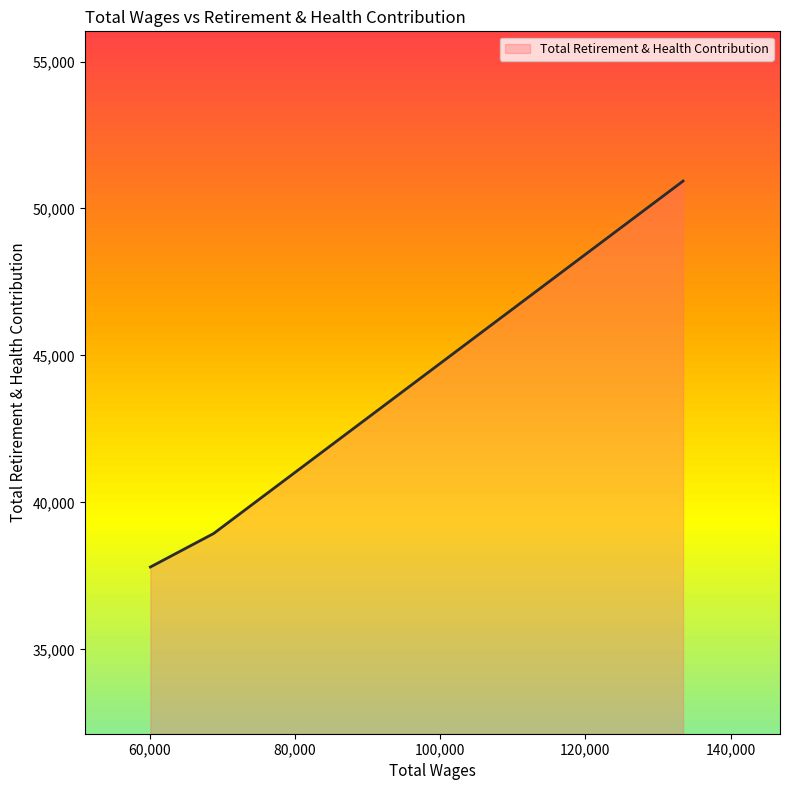

What is the difference between the maximum and minimum values?

13129